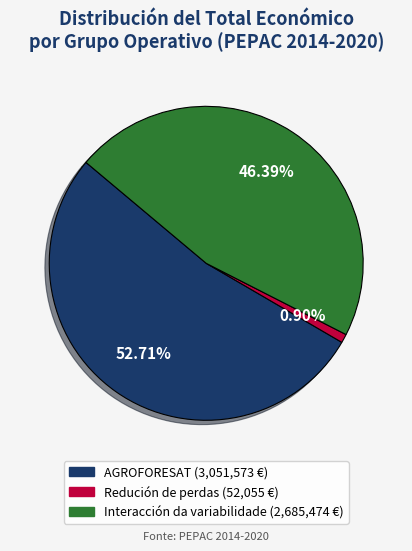

Is there a majority slice in this chart?

Yes